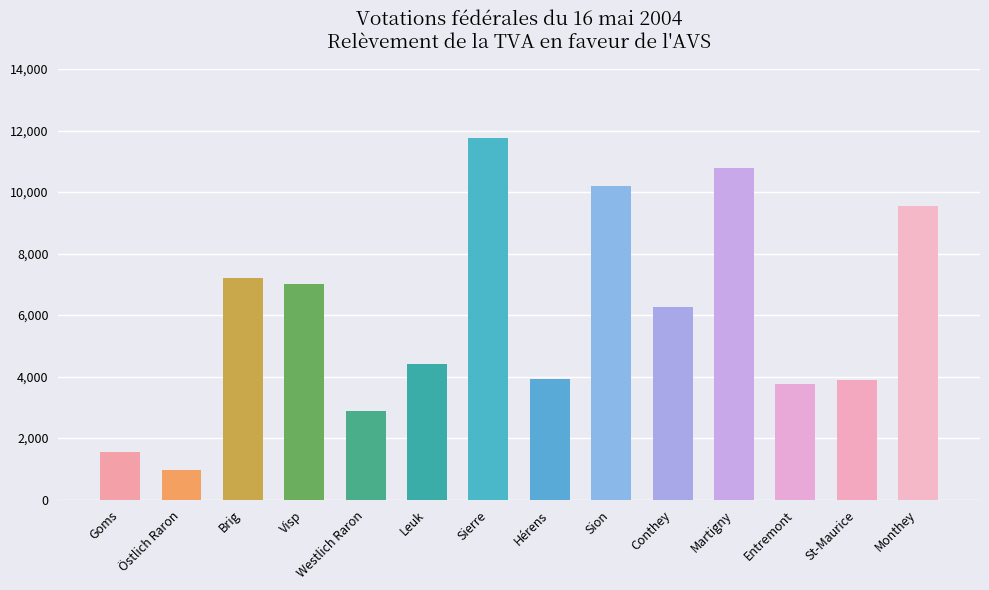

Count the number of data series in this chart.

1